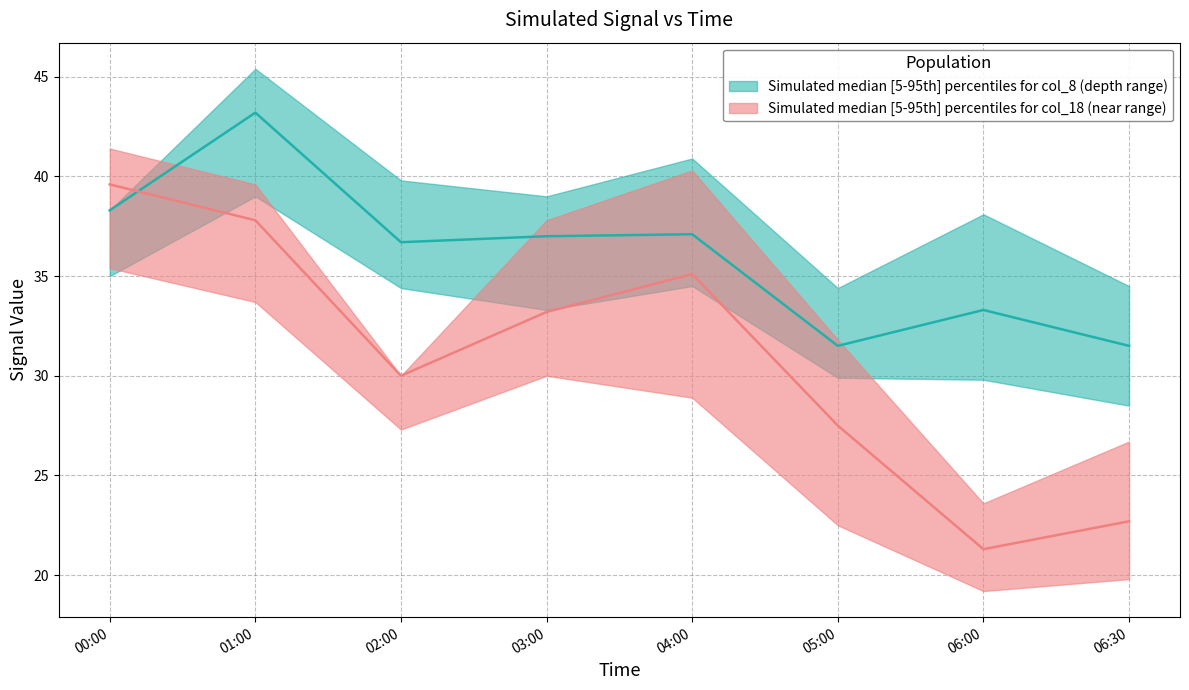

List the labels in order of col_8_lower value, largest first.

2004/09/17 01:00, 2004/09/17 00:00, 2004/09/17 04:00, 2004/09/17 02:00, 2004/09/17 03:00, 2004/09/17 05:00, 2004/09/17 06:00, 2004/09/17 06:30